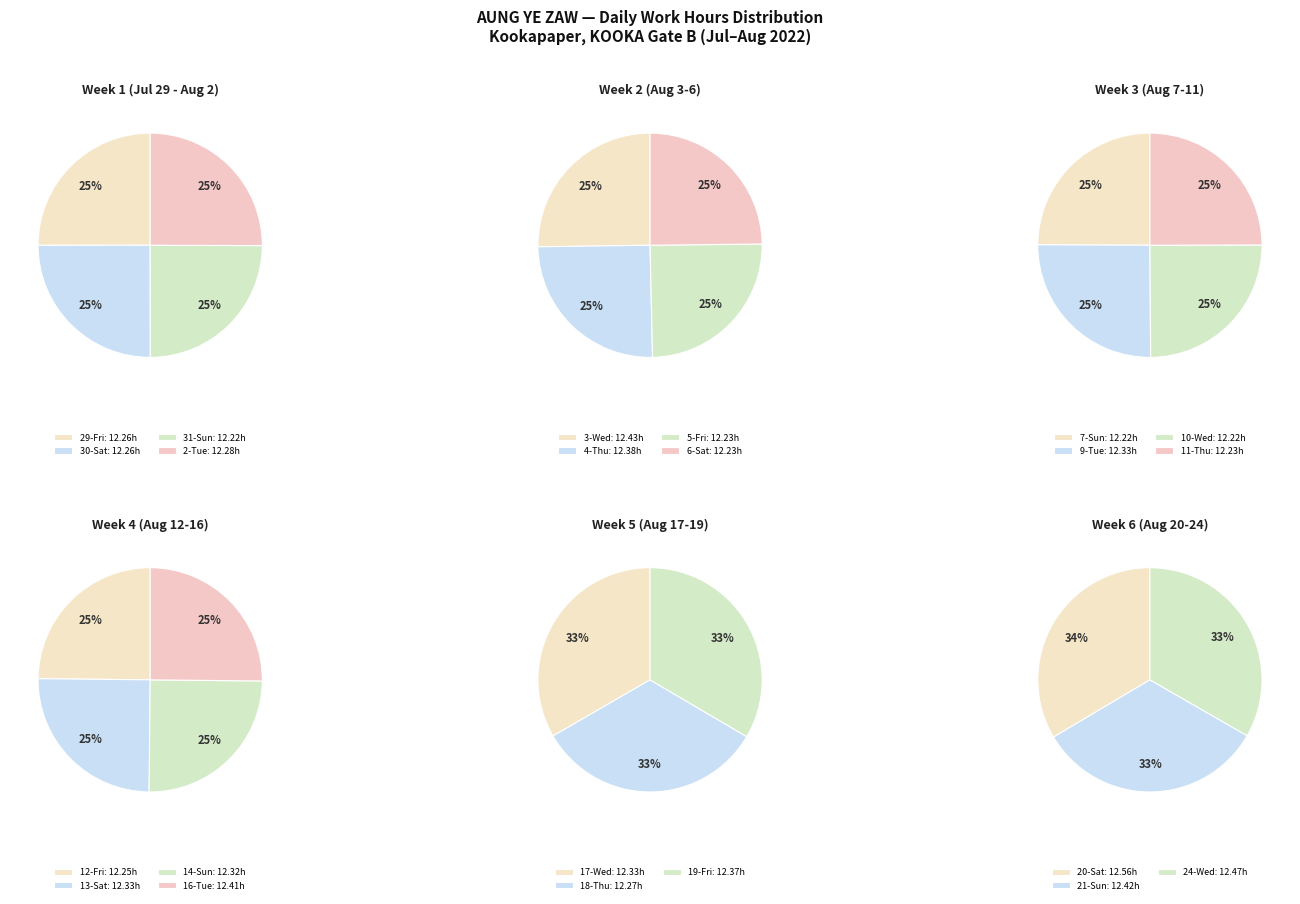

What percentage do 3-Wed and 12-Fri together represent?

9.1%